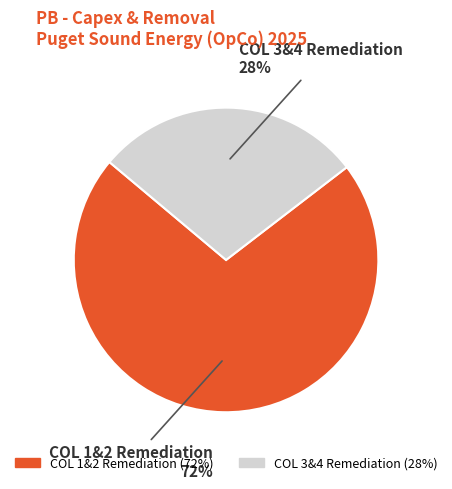

What percentage is the COL 1&2 Remediation slice, to the nearest percent?

72%